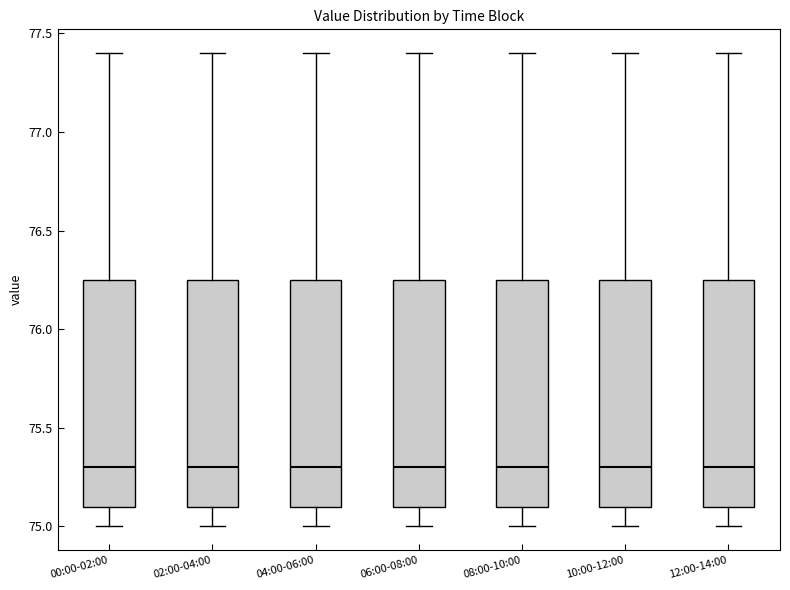

Reading left to right, transcribe this box plot: for each box, give where its median line is, the range the box spans, and where its two whiskers end, as read against the y-axis. The values are not printed on the chart, so give them approximately, as read against the axis.

00:00-02:00: median 75.30, box 75.10 to 76.25, whiskers 75.00 to 77.40
02:00-04:00: median 75.30, box 75.10 to 76.25, whiskers 75.00 to 77.40
04:00-06:00: median 75.30, box 75.10 to 76.25, whiskers 75.00 to 77.40
06:00-08:00: median 75.30, box 75.10 to 76.25, whiskers 75.00 to 77.40
08:00-10:00: median 75.30, box 75.10 to 76.25, whiskers 75.00 to 77.40
10:00-12:00: median 75.30, box 75.10 to 76.25, whiskers 75.00 to 77.40
12:00-14:00: median 75.30, box 75.10 to 76.25, whiskers 75.00 to 77.40